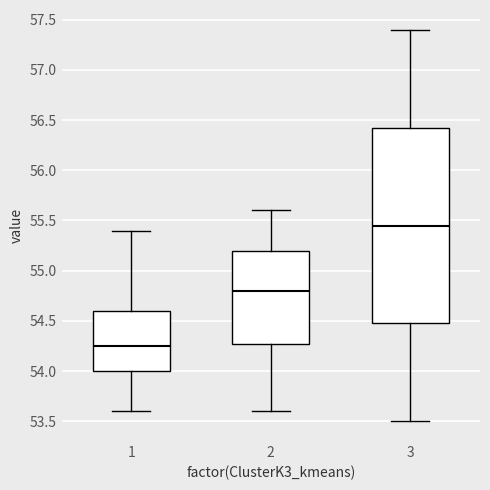

Which box's median line is the lowest?

1